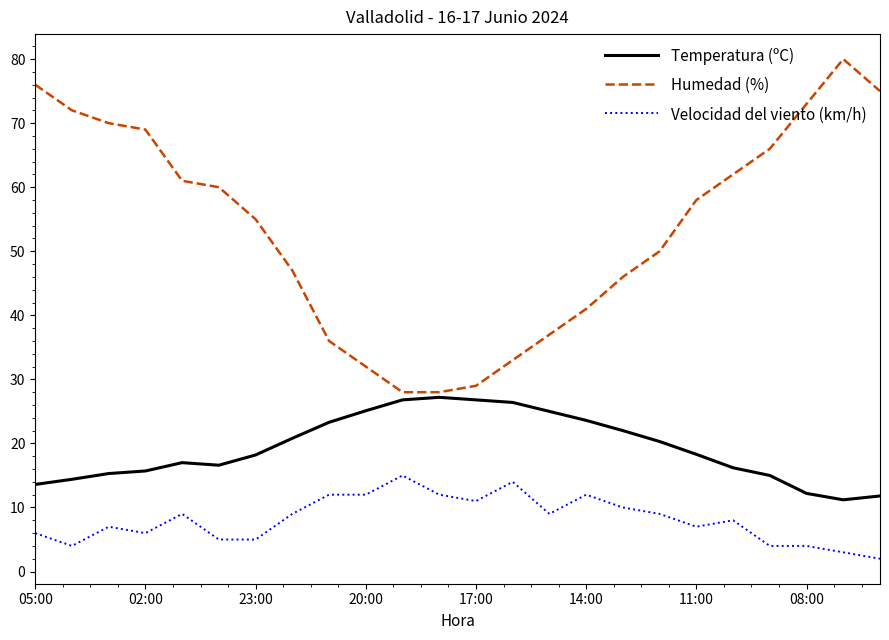

Rank the series by their maximum value, from lowest to highest.

Velocidad del viento (km/h), Temperatura (ºC), Humedad (%)